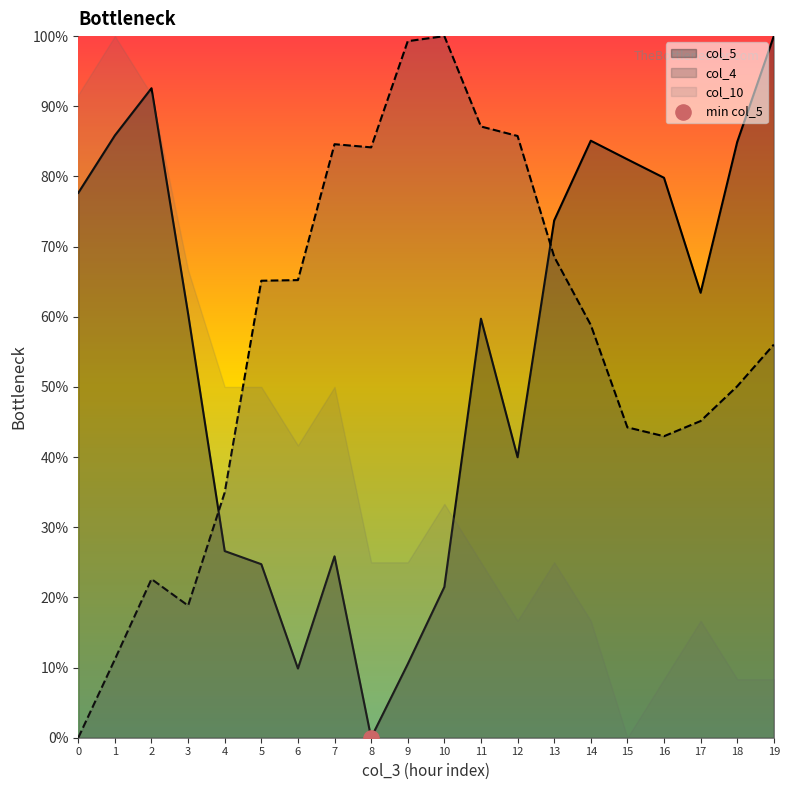

Which series has the largest total across all categories?

col_4